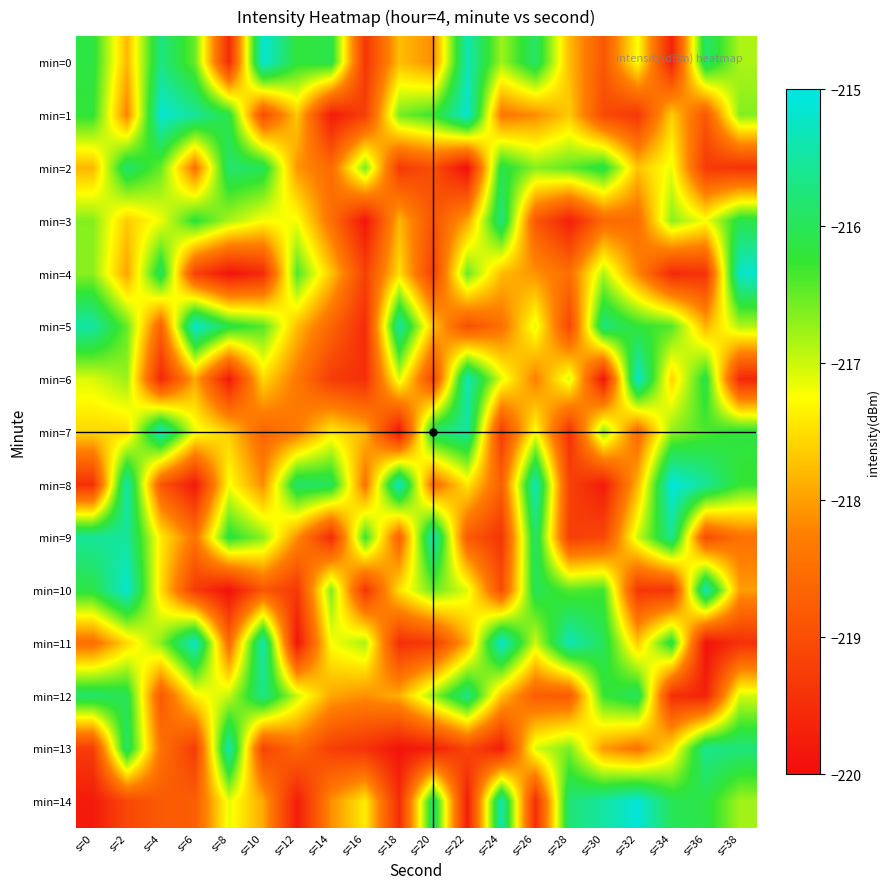

At which category is the sum across all series the highest?

s=2